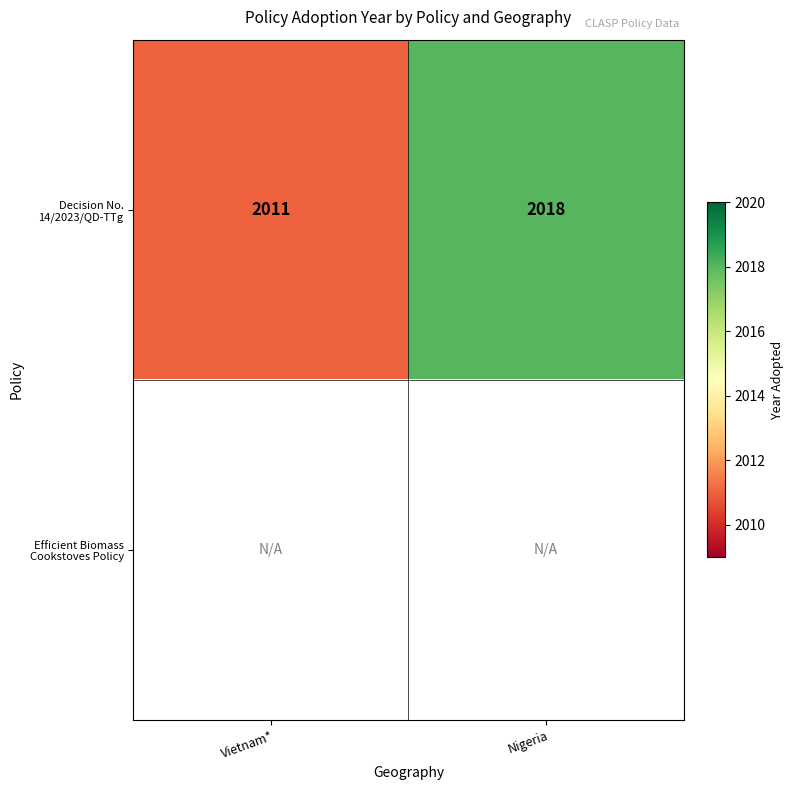

Rank the categories by Decision No. 14/2023/QD-TTg value from highest to lowest.

Nigeria, Vietnam*